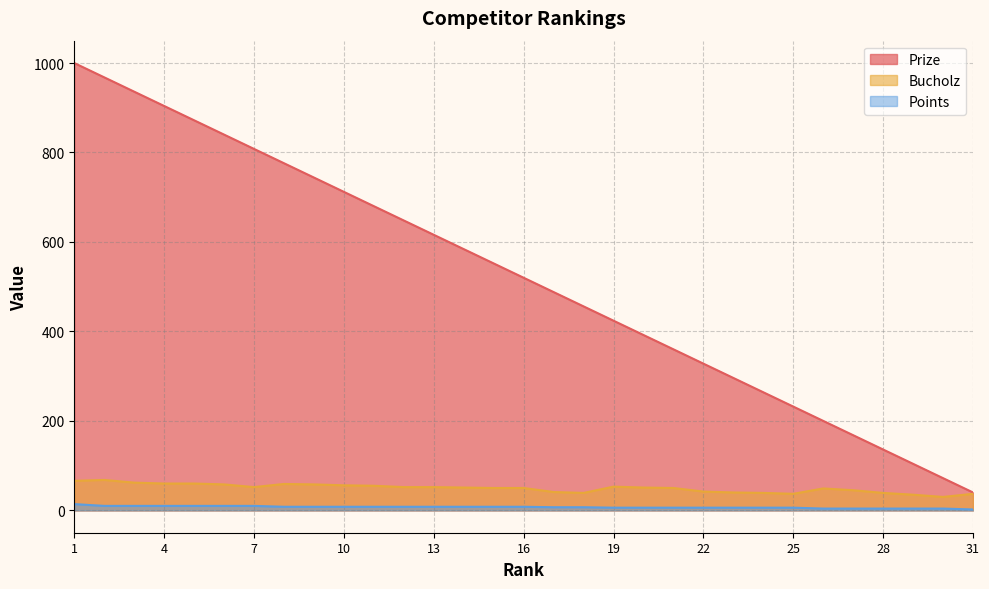

Does the chart display data point markers on the line(s)?

No